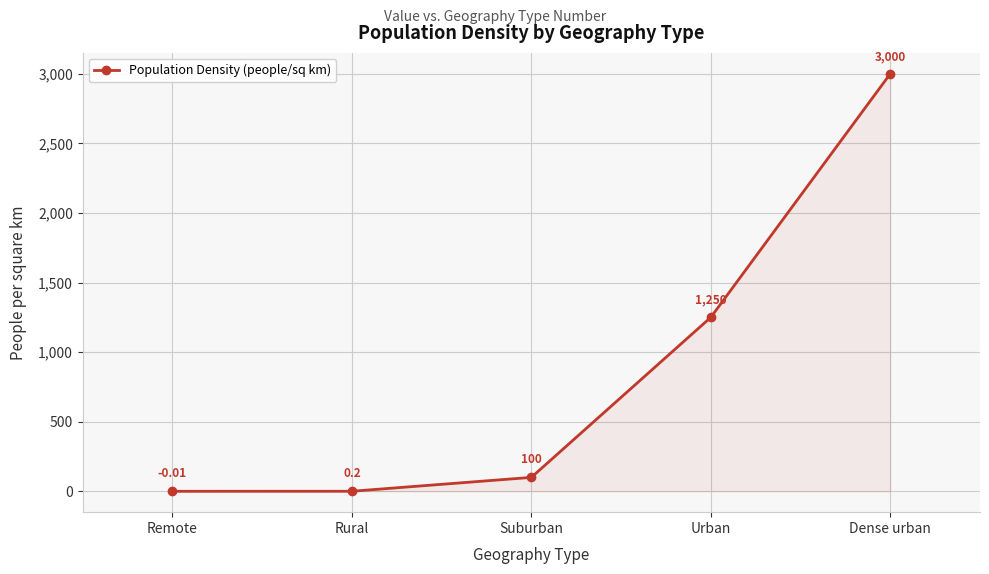

Rank the categories by value from lowest to highest.

Remote, Rural, Suburban, Urban, Dense urban